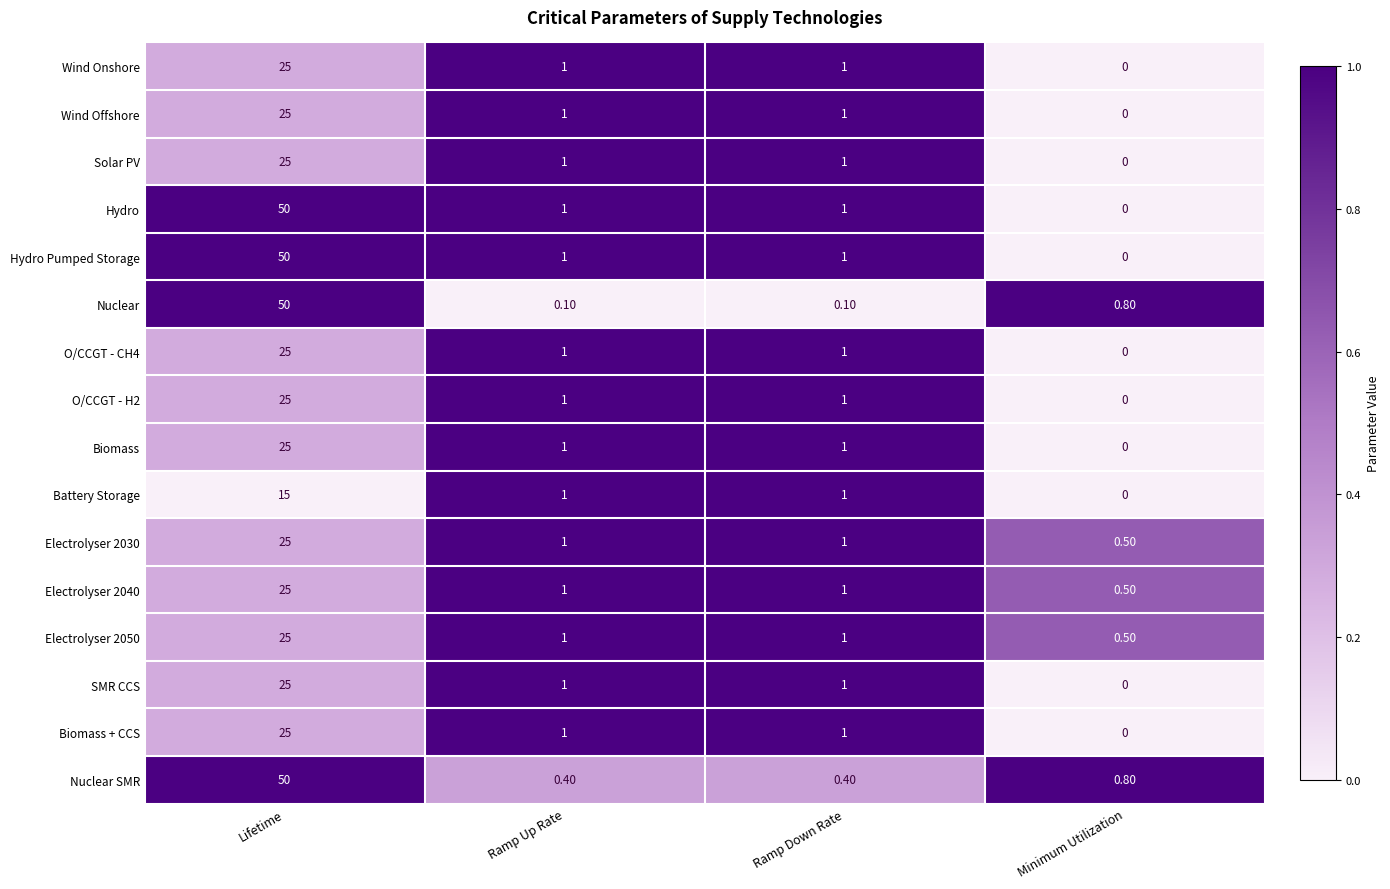

At which label does Wind Onshore reach its peak?

Lifetime